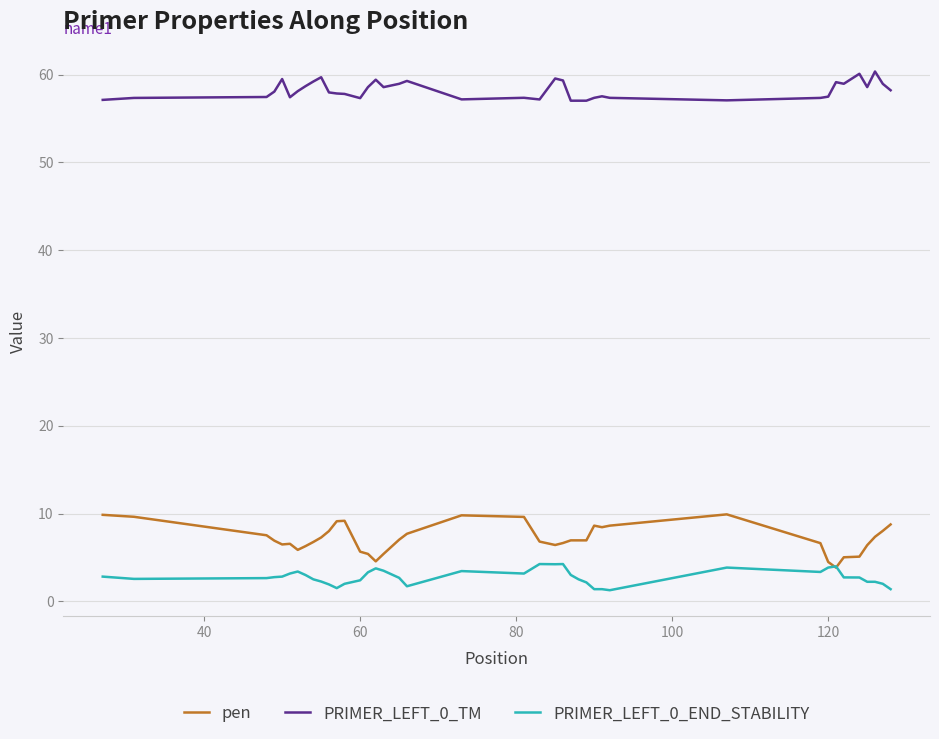

True or false: pen has more than 0 interior local peaks.

True